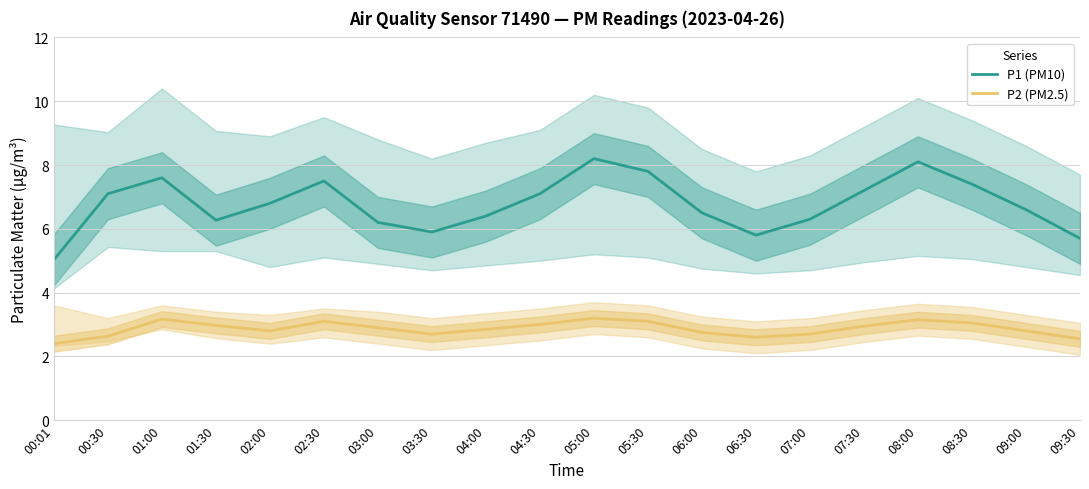

What is the difference between the highest and lowest values at 08:30?

4.4